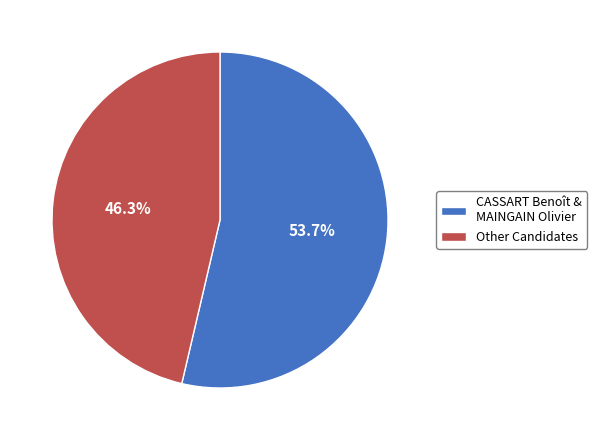

To the nearest percent, what is the average slice percentage?

50%